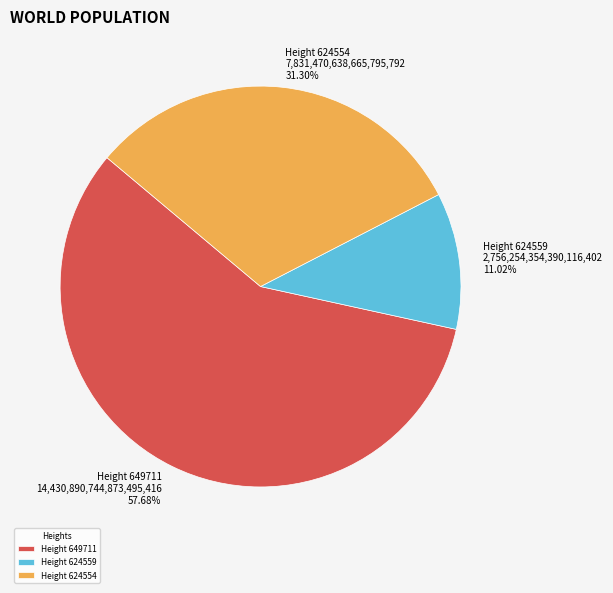

Which category has the smallest portion of the pie?

Height 624559